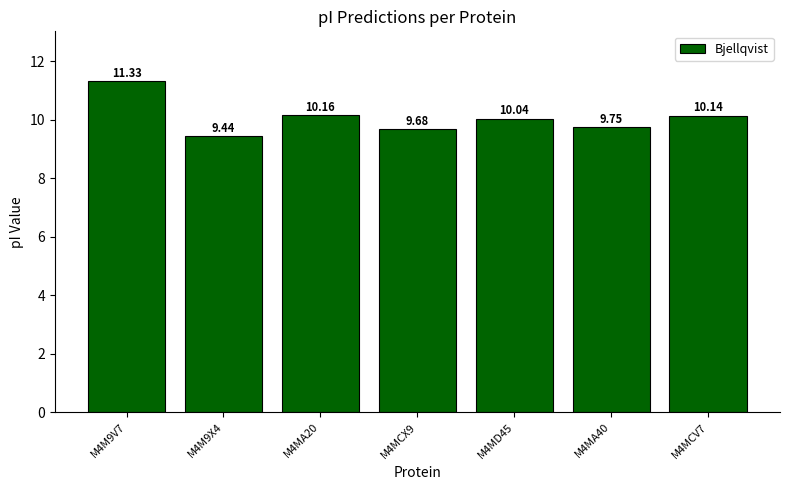

What is the label of the 4th bar from the right?

M4MCX9